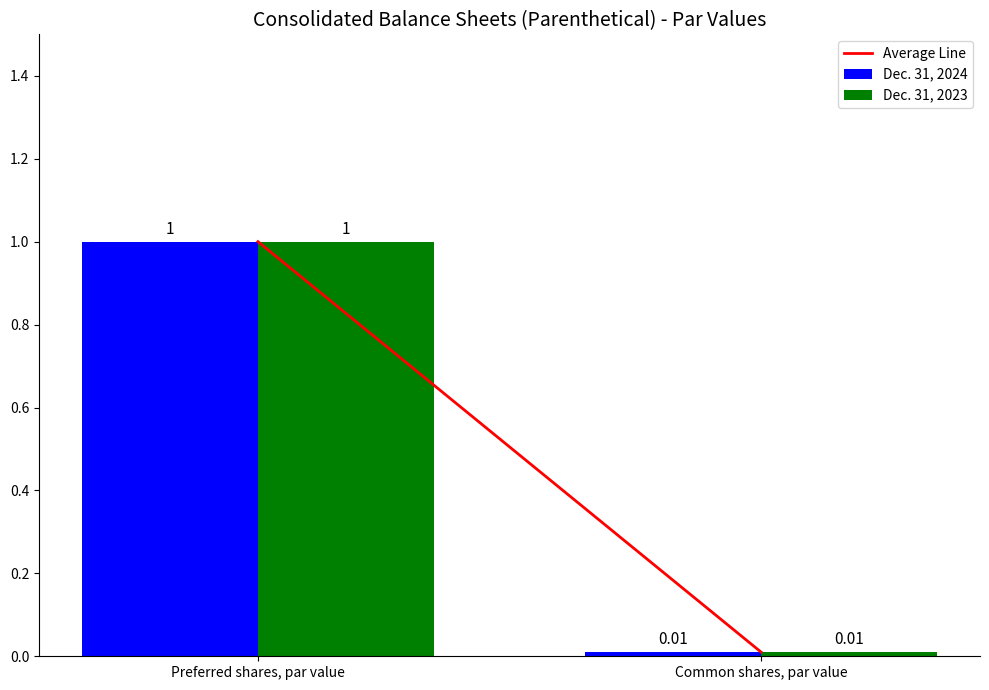

At which label does Dec. 31, 2023 reach its peak?

Preferred shares, par value